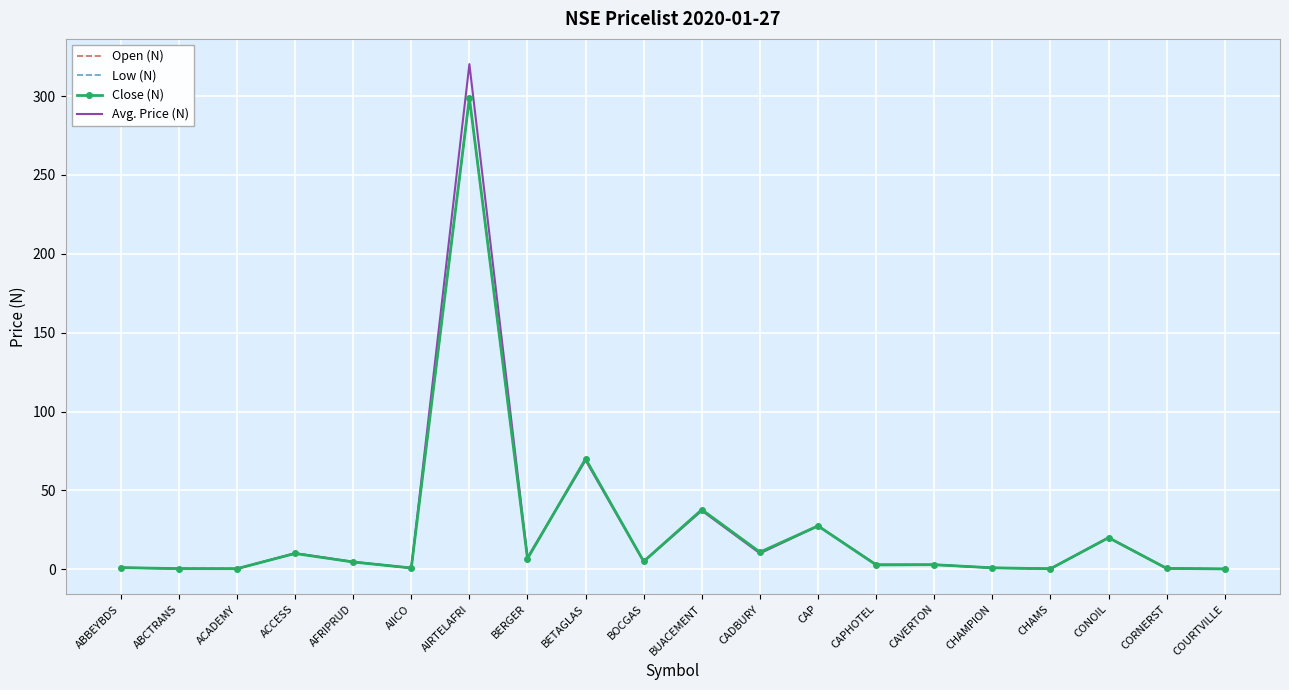

The Close (N) series shows 12.4 at CAP. True or false?

False